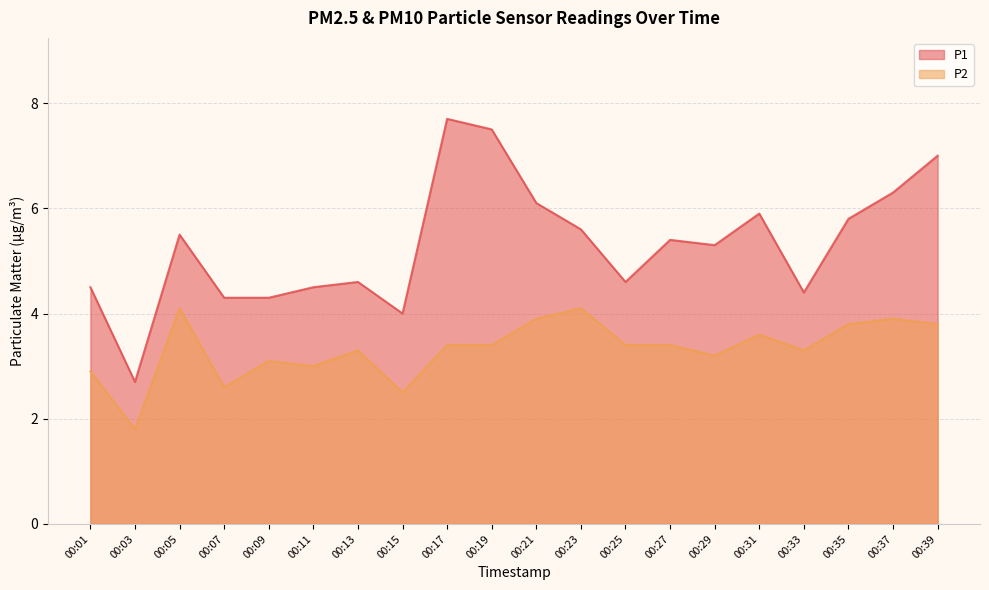

What is the sum of the P1 values at 00:05 and 00:35?

11.3